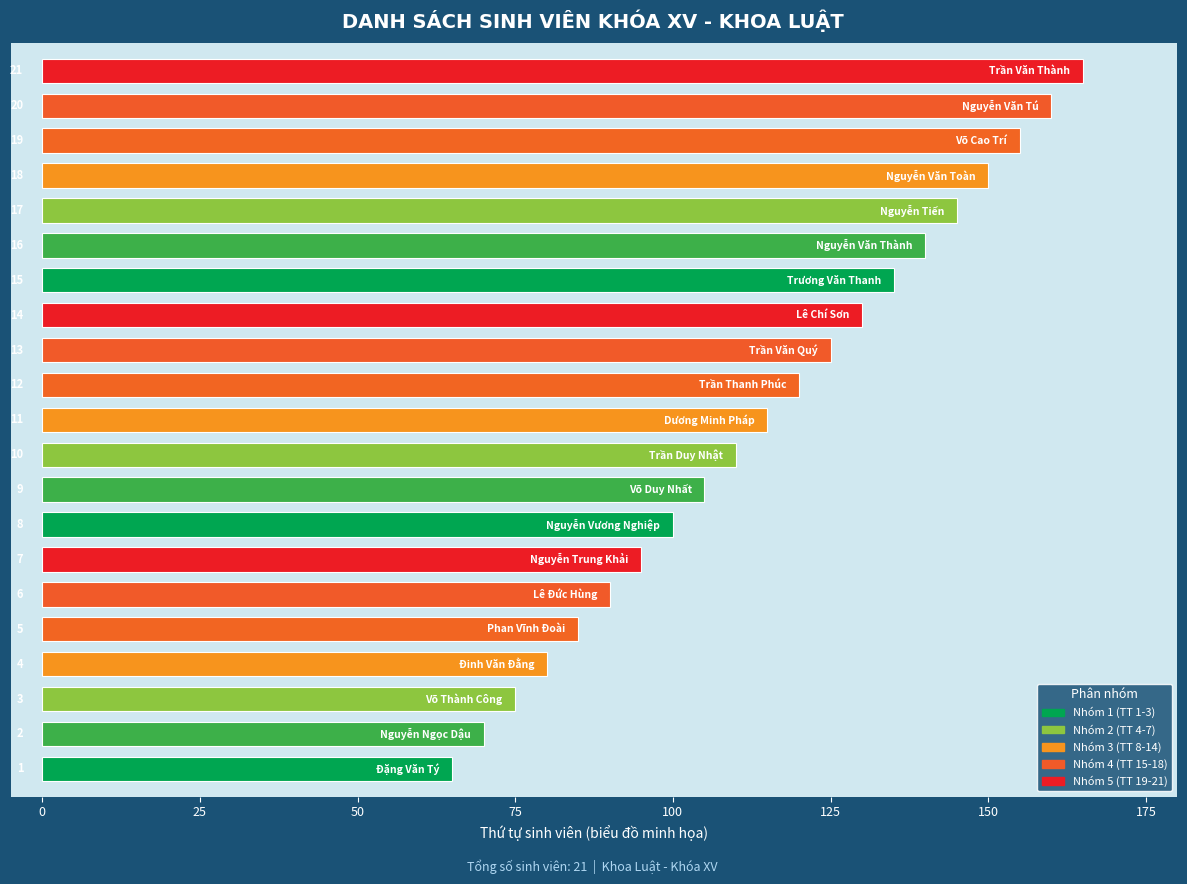

How many bars are there in total?

21